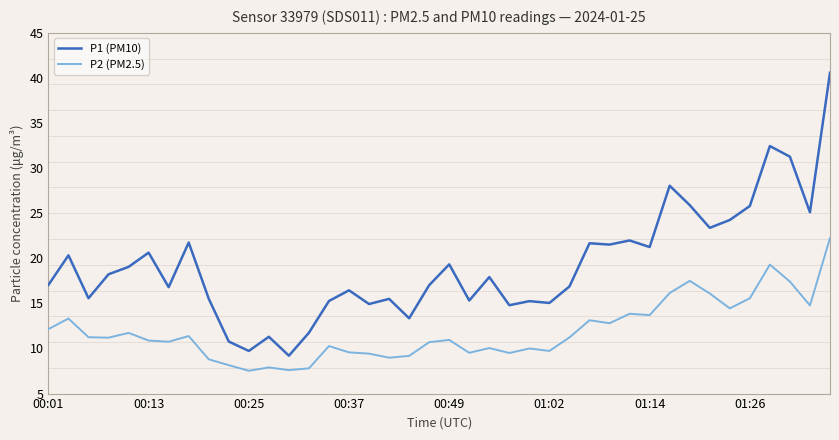

True or false: P1 (PM10) and P2 (PM2.5) intersect in this chart.

False